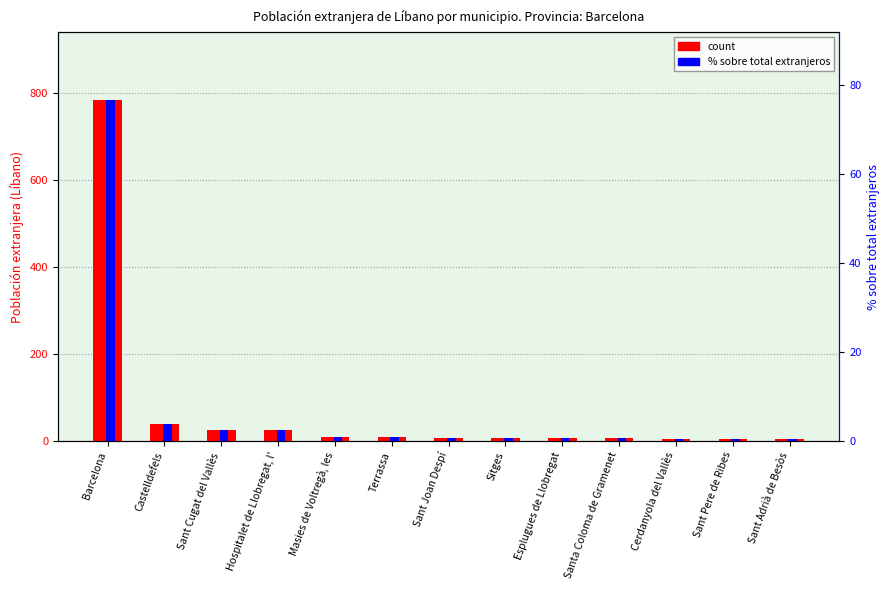

What is the spread (max minus min) of values at Sitges?

6.3